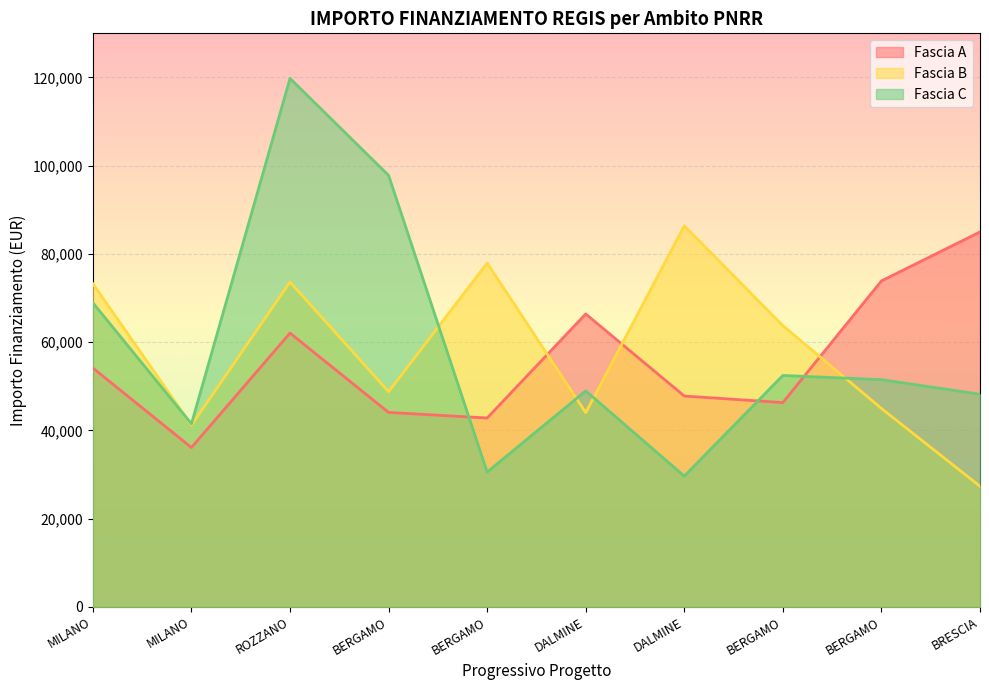

What is the sum of the Fascia C values at DALMINE and BERGAMO?

101413.3